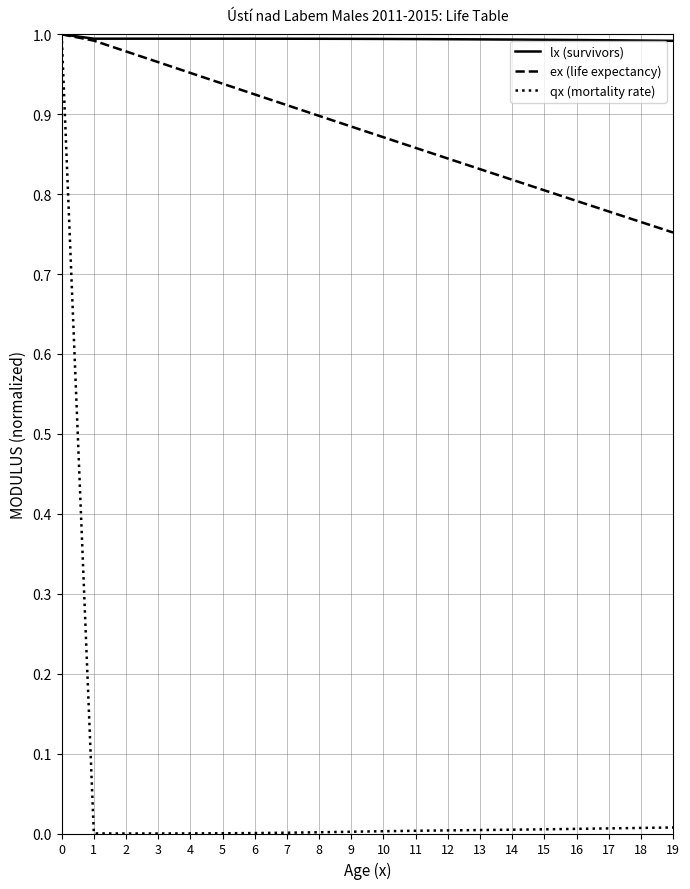

Is the value of ex (life expectancy) at 16 greater than the value of qx (mortality rate) at 13?

Yes